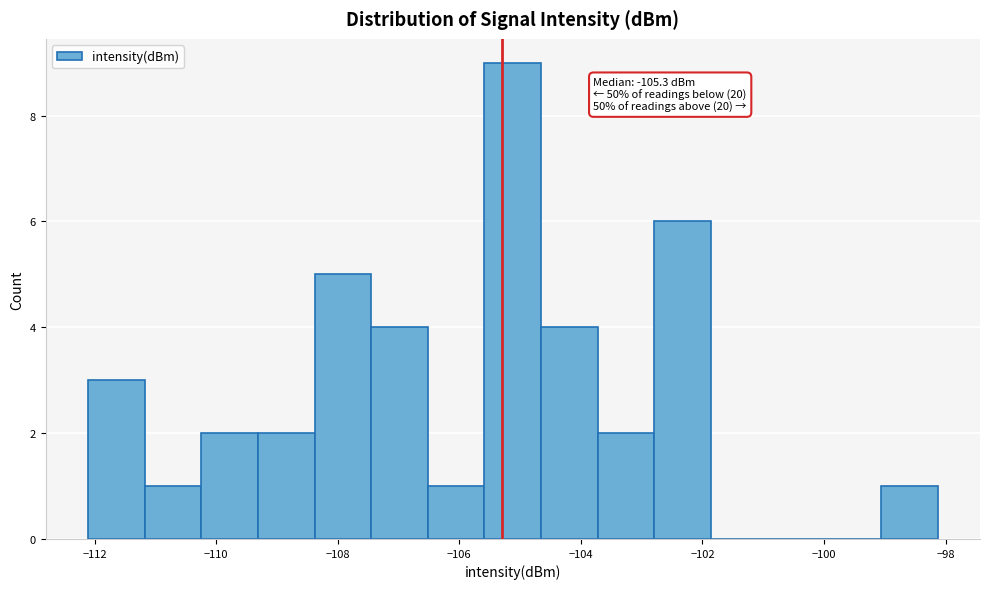

Over which range of the x-axis is the bar tallest?

-105.6 to -104.6